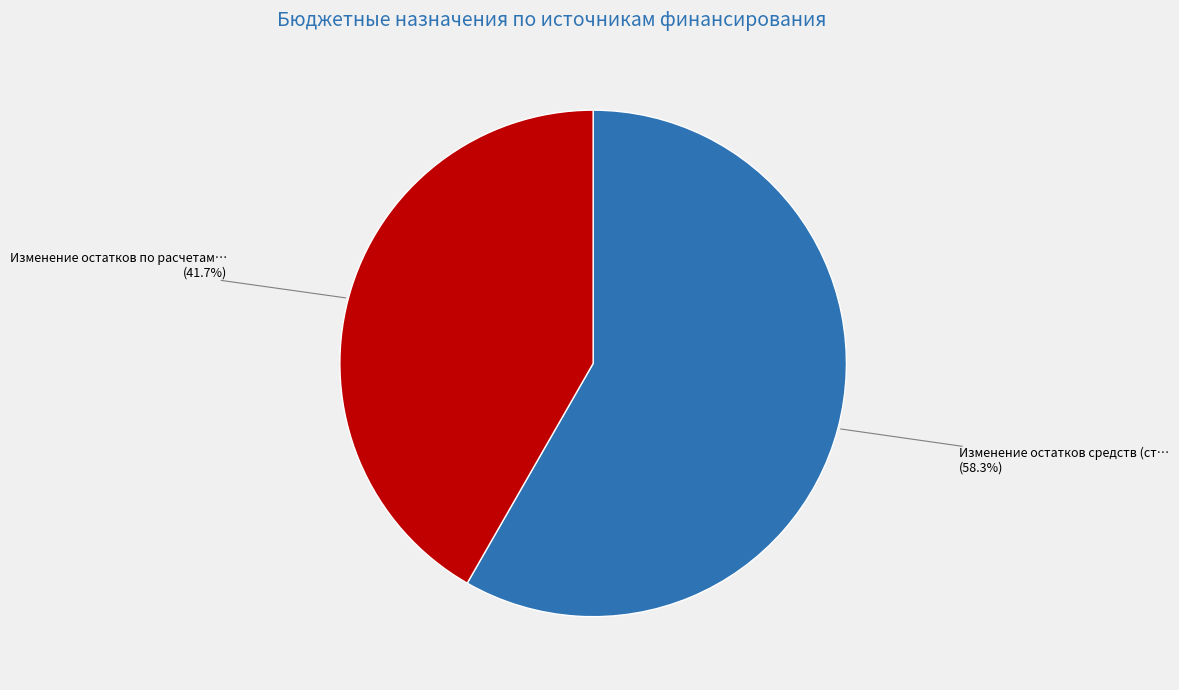

What is the total percentage of Изменение остатков средств (ст… and Изменение остатков по расчетам…?

100.0%